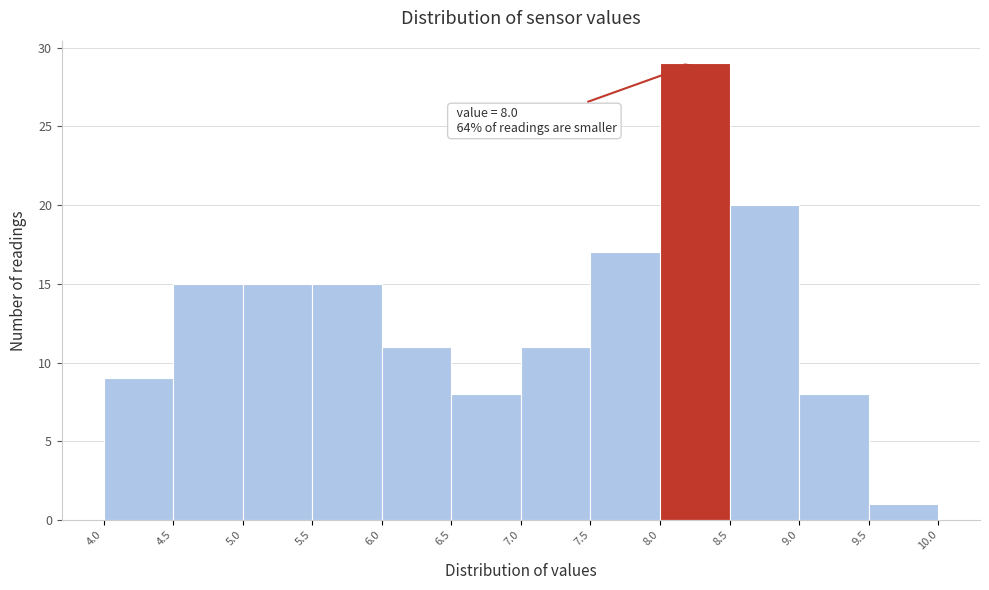

Over which range of the x-axis is the bar tallest?

8.0 to 8.5